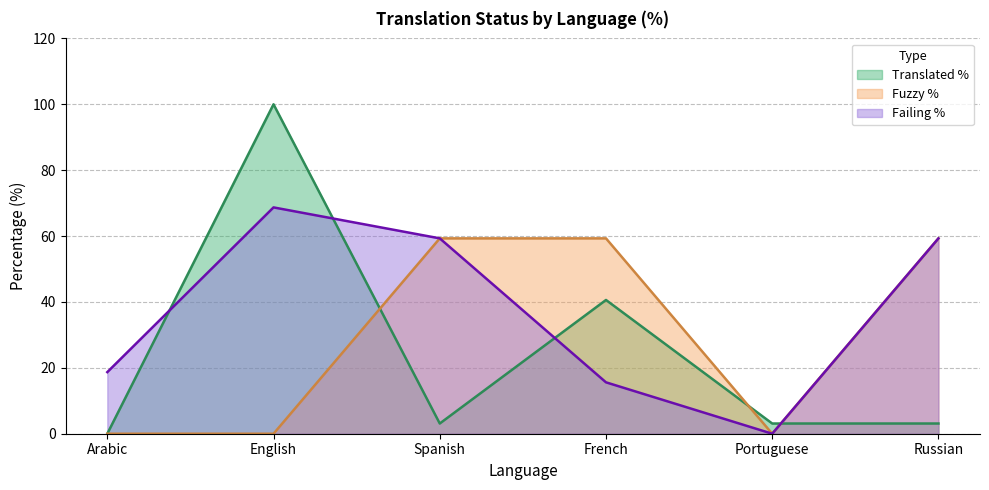

How many lines are shown in the chart?

3